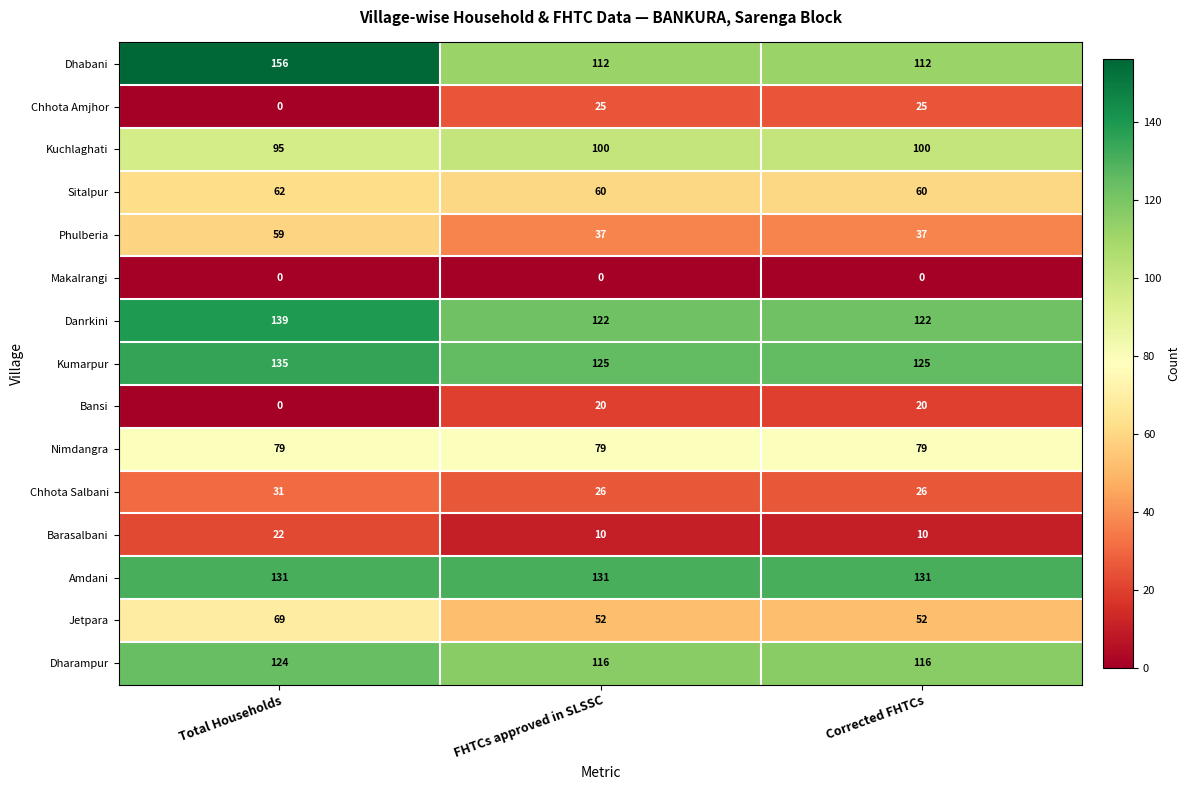

How many Kumarpur values are between 125 and 135?

3